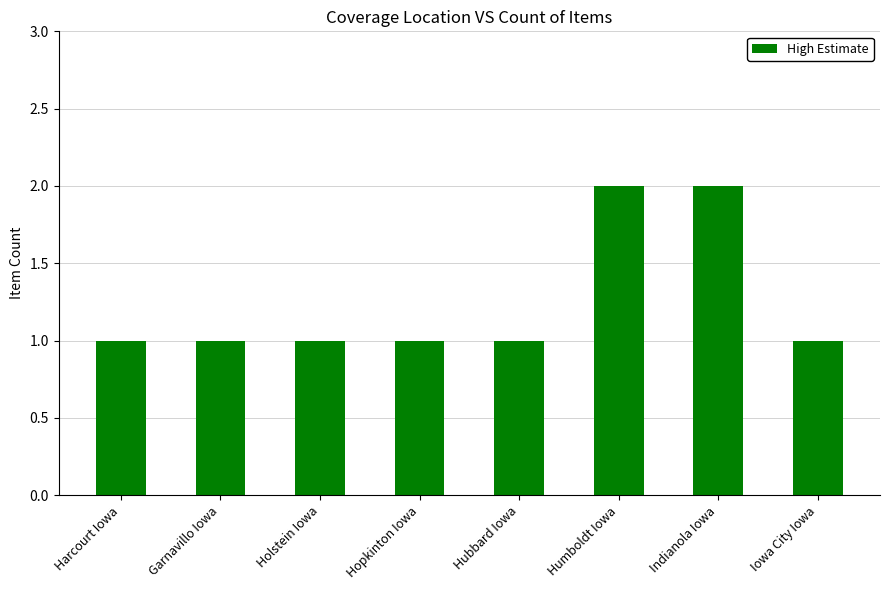

What is the minimum value shown in the chart?

1